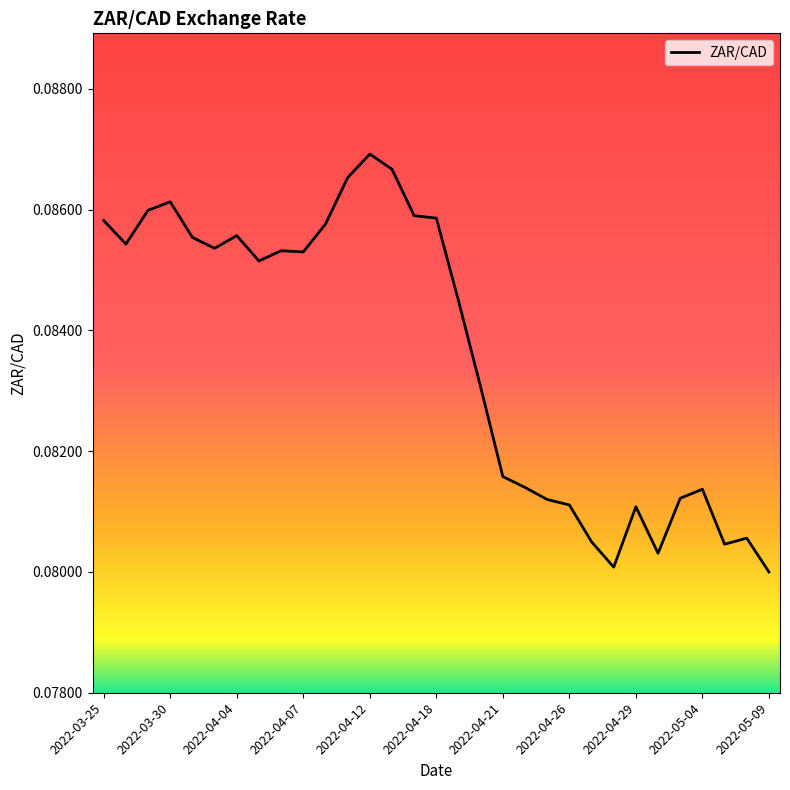

Which category has the highest value across all series?

2022-04-12